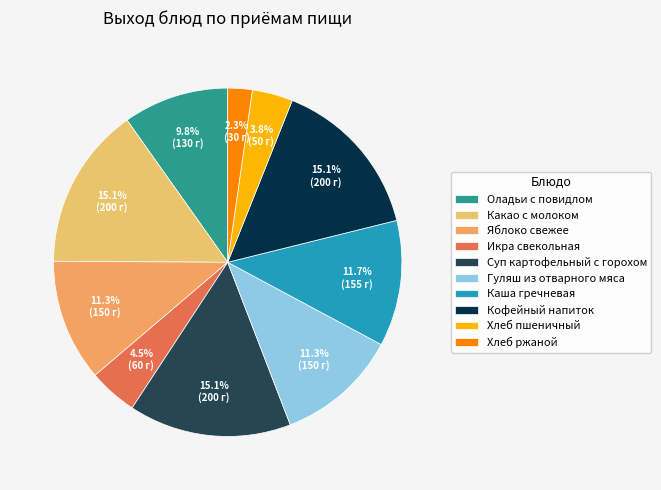

Rank the categories by value from highest to lowest.

Какао с молоком, Суп картофельный с горохом, Кофейный напиток, Каша гречневая, Яблоко свежее, Гуляш из отварного мяса, Оладьи с повидлом, Икра свекольная, Хлеб пшеничный, Хлеб ржаной